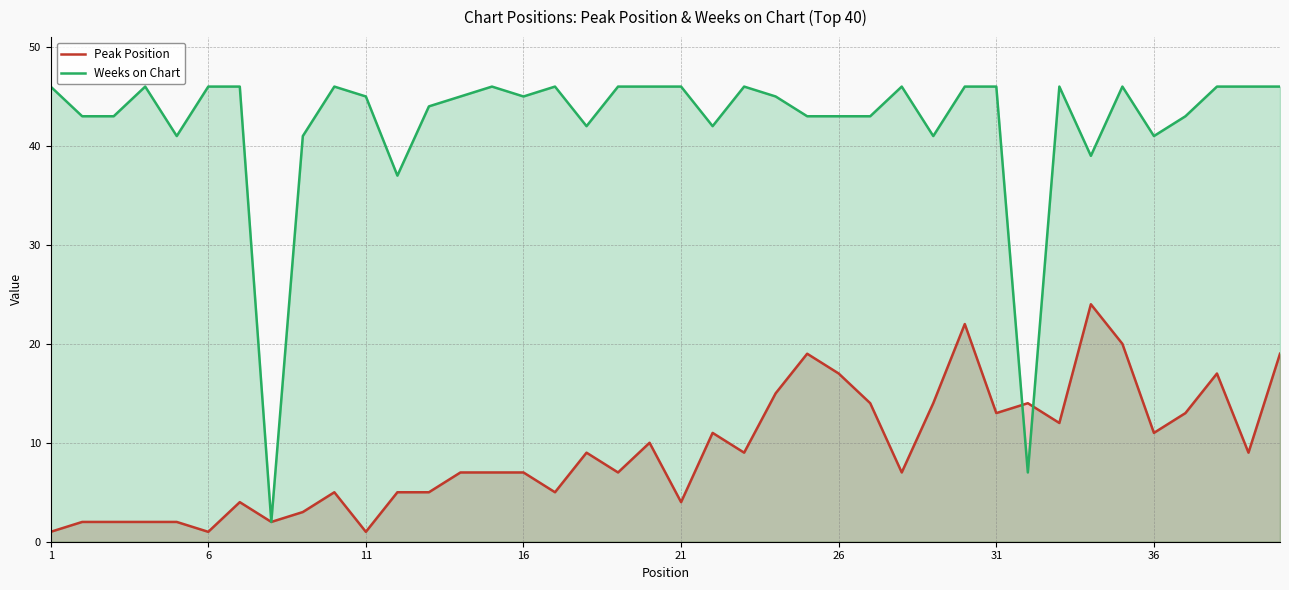

What is the value of the Weeks on Chart point at the 1st from the left?

46